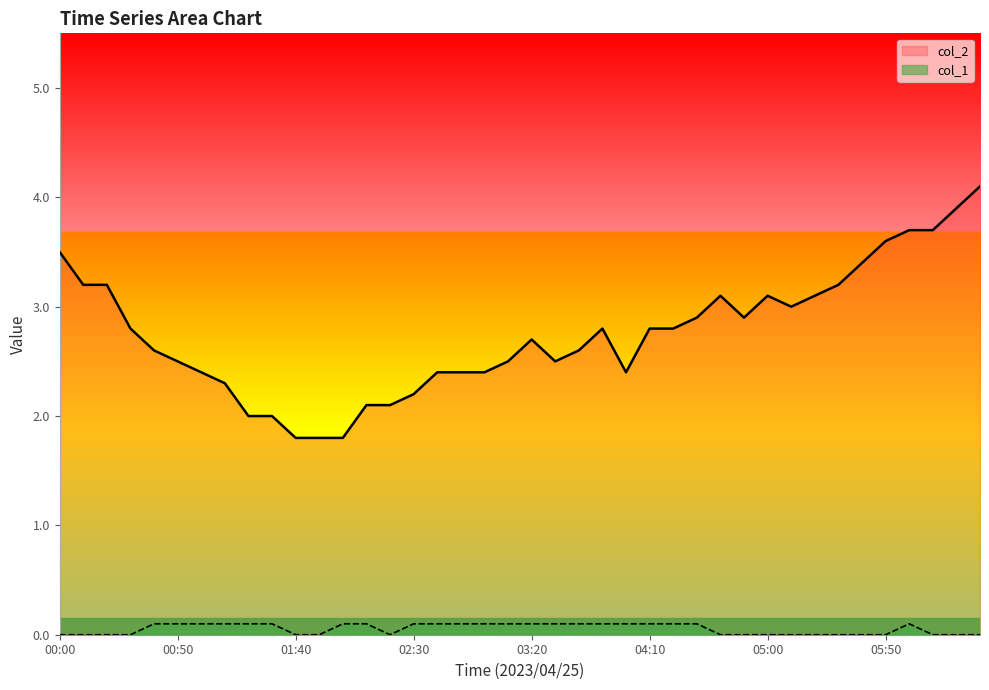

What value does the col_2 series have at 03:40?

2.6